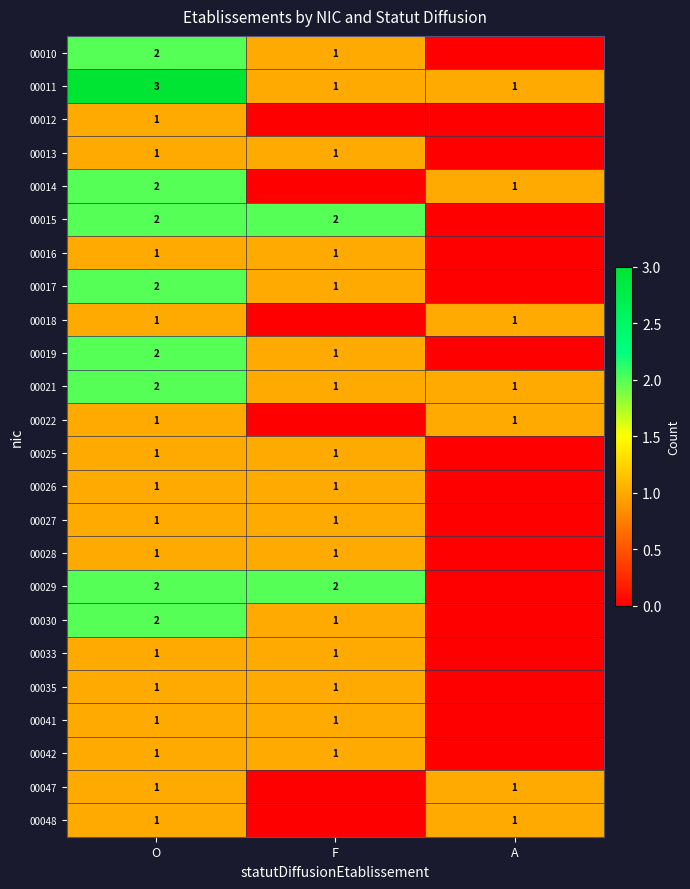

True or false: 00047 has a value of 1 at A.

True